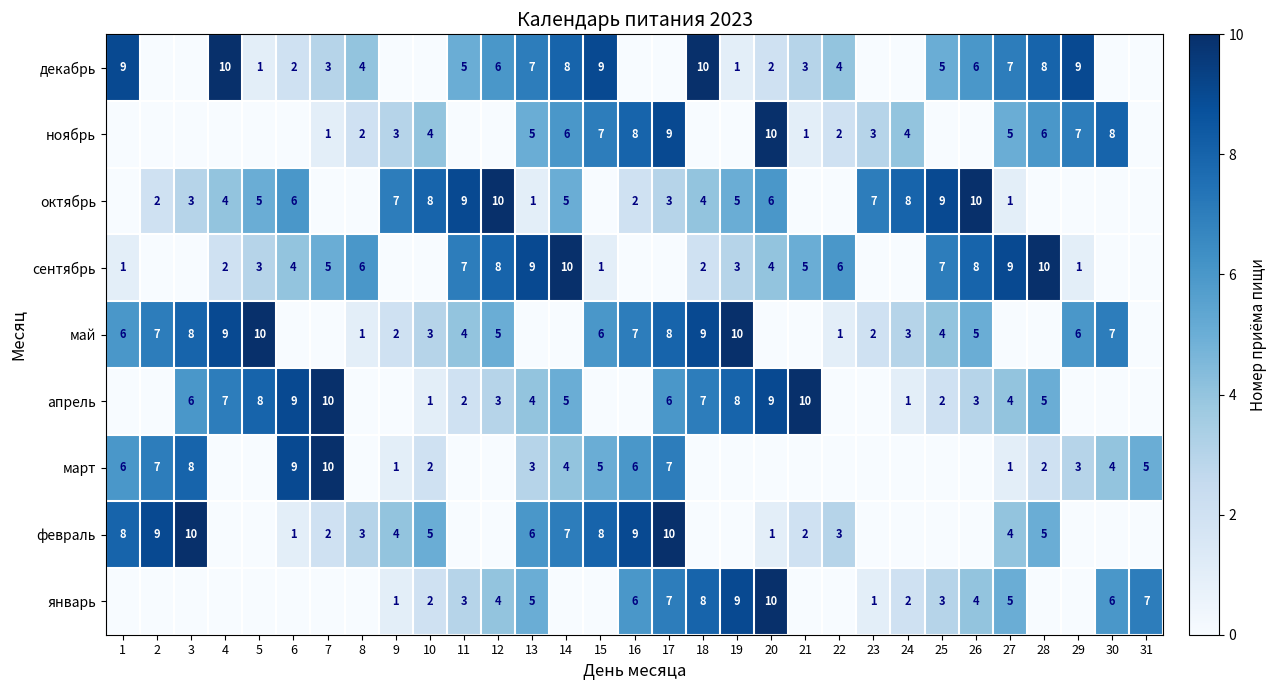

At which category is the sum across all series the highest?

17